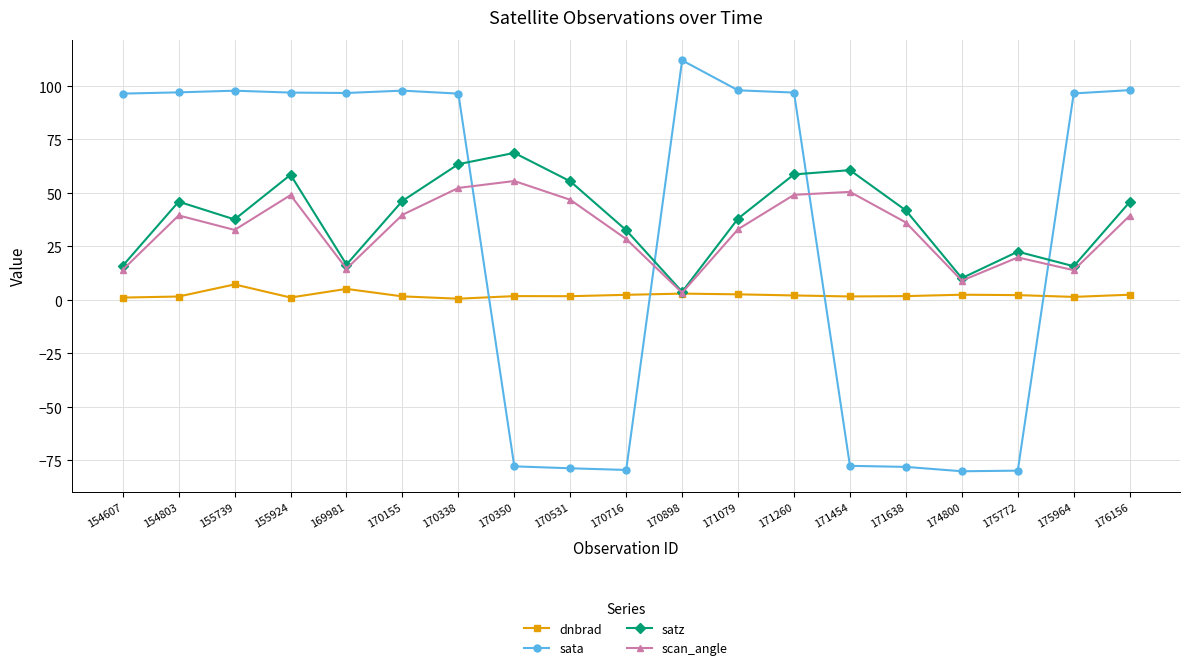

Is this an area chart (filled region under the line)?

No